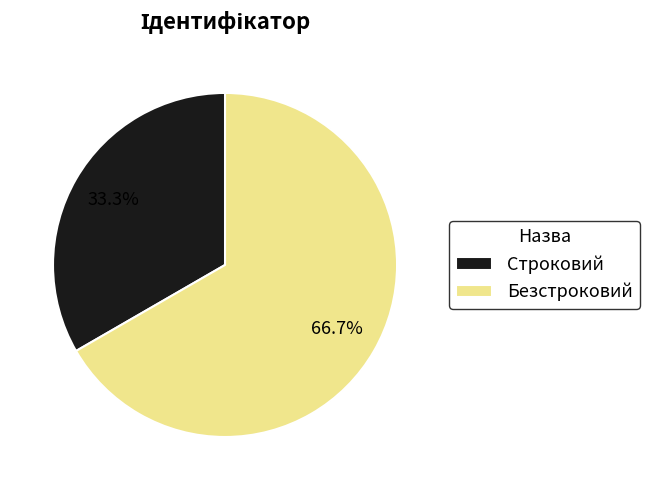

Combined, do Безстроковий and Строковий account for over 50%?

Yes